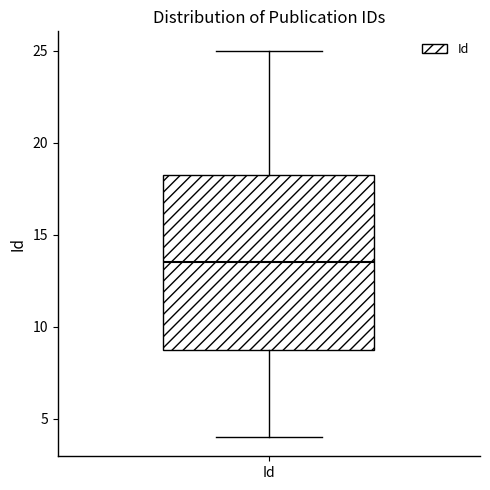

Where is the upper edge of the box for Id on the y-axis? The values are not printed on the chart, so give them approximately, as read against the axis.

18.5